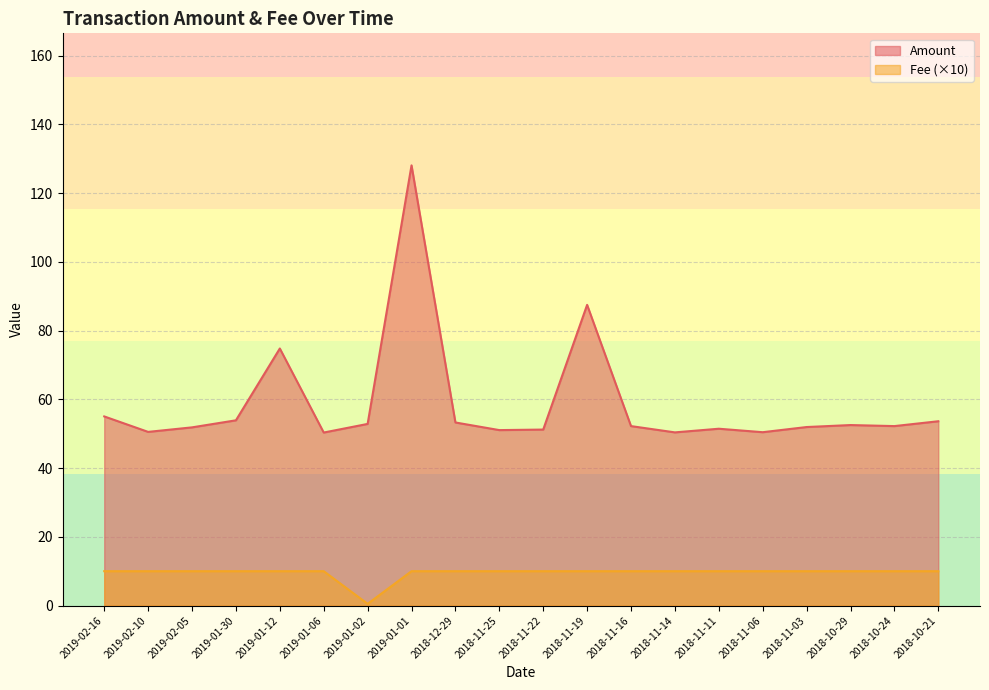

True or false: Amount and Fee cross at least once.

False